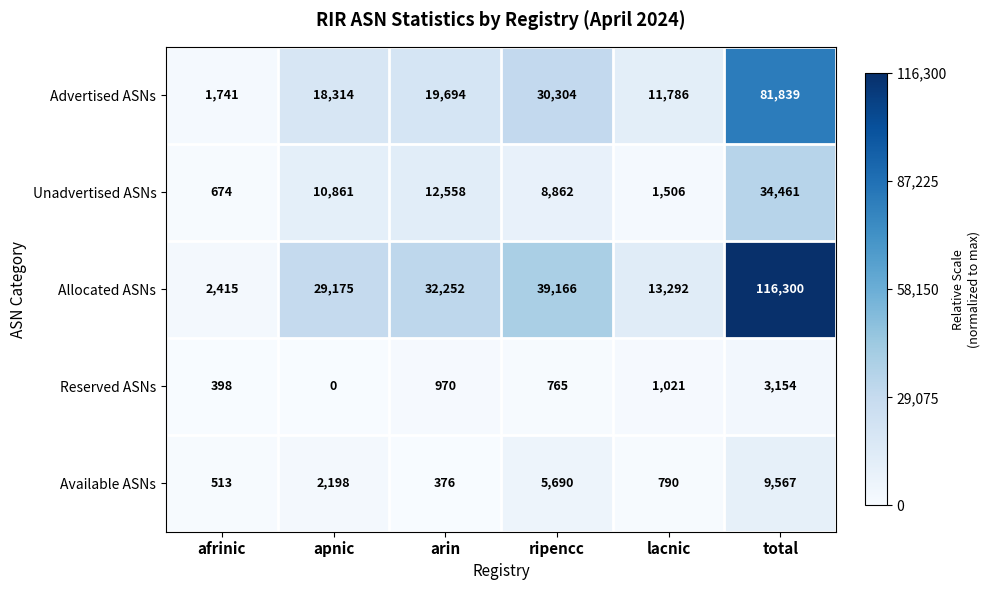

Rank the series at total from lowest to highest value.

Reserved ASNs, Available ASNs, Unadvertised ASNs, Advertised ASNs, Allocated ASNs